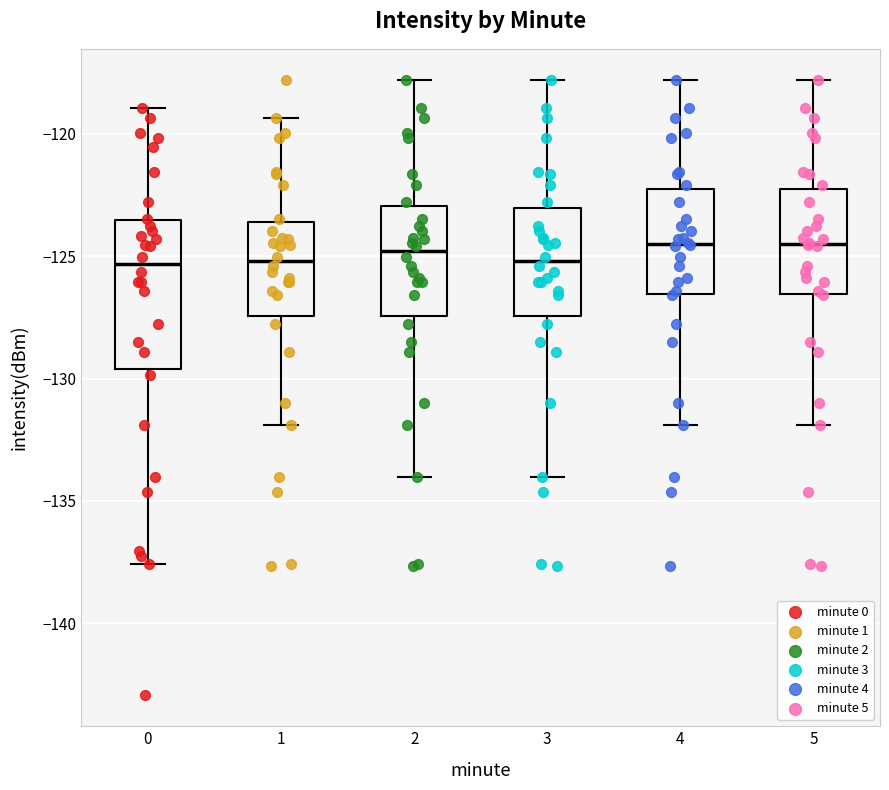

Reading left to right, transcribe this box plot: for each box, give where its median line is, the range the box spans, and where its two whiskers end, as read against the y-axis. The values are not printed on the chart, so give them approximately, as read against the axis.

0: median -125.5, box -129.5 to -123.5, whiskers -137.5 to -119.0
1: median -125.0, box -127.5 to -123.5, whiskers -132.0 to -119.5
2: median -125.0, box -127.5 to -123.0, whiskers -134.0 to -118.0
3: median -125.0, box -127.5 to -123.0, whiskers -134.0 to -118.0
4: median -124.5, box -126.5 to -122.5, whiskers -132.0 to -118.0
5: median -124.5, box -126.5 to -122.5, whiskers -132.0 to -118.0